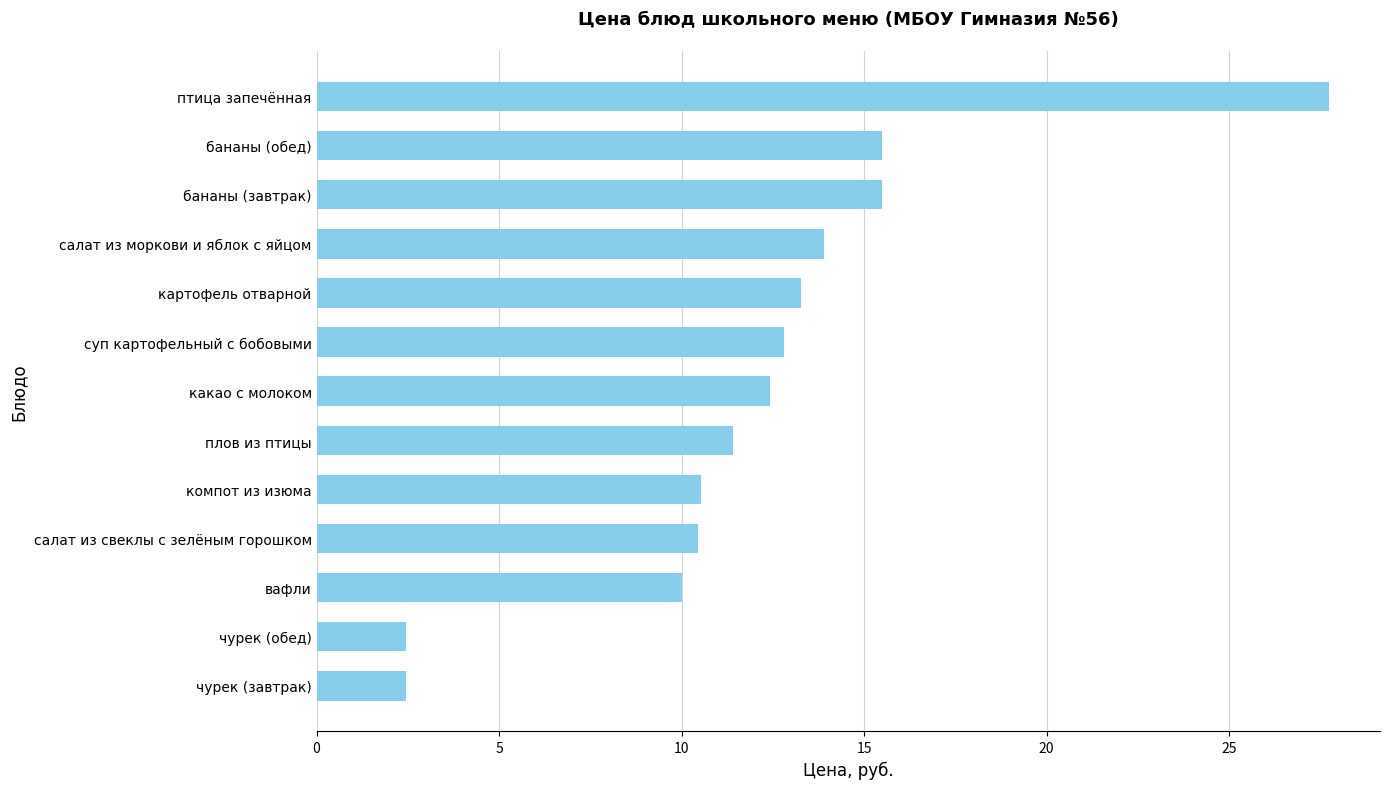

Which category has the highest value across all series?

птица запечённая